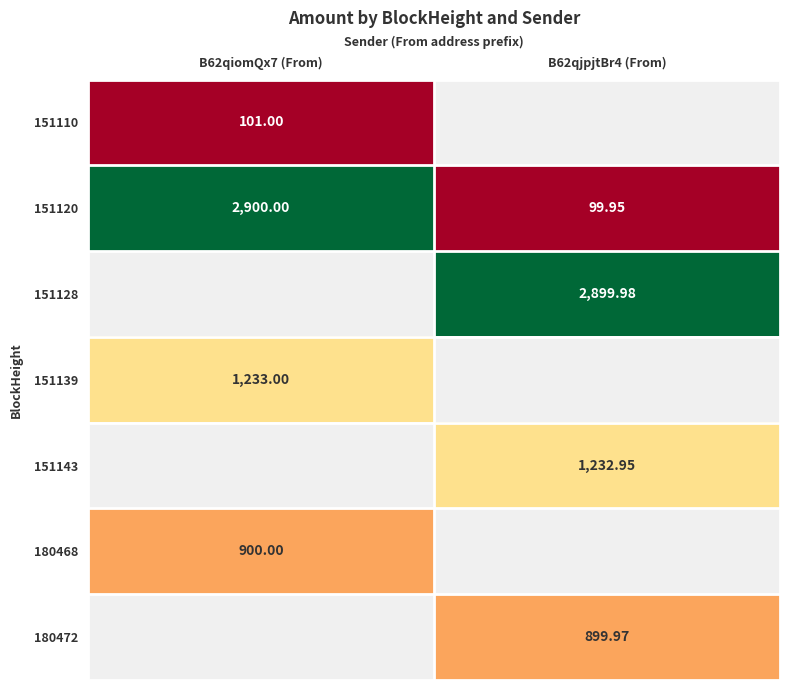

What is the difference between the maximum and minimum values in the 151120 series?

2800.1